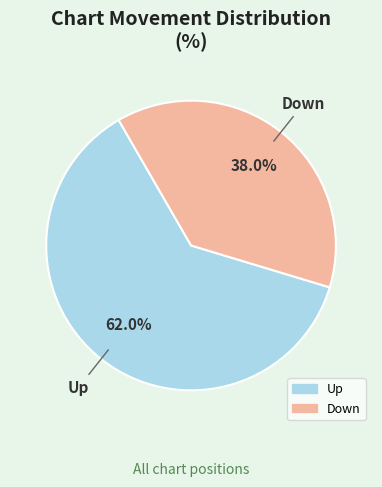

Does any single category account for the majority?

Yes